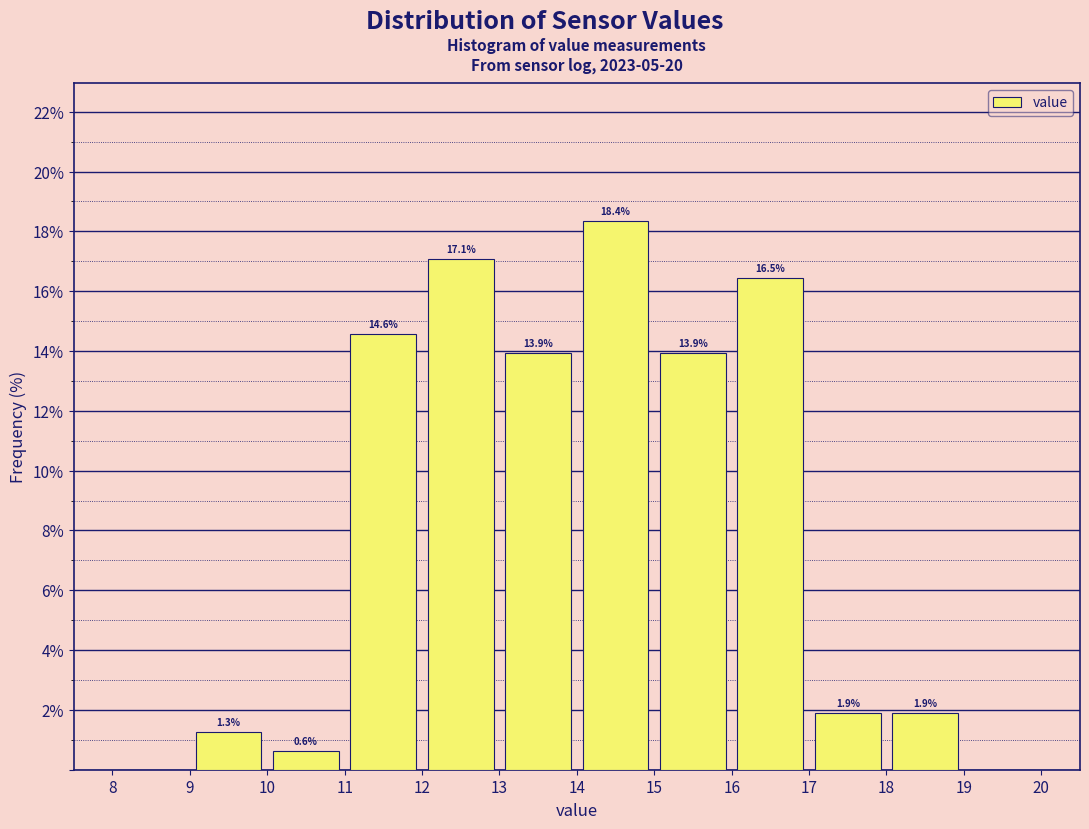

Over which range of the x-axis is the bar tallest?

14 to 15